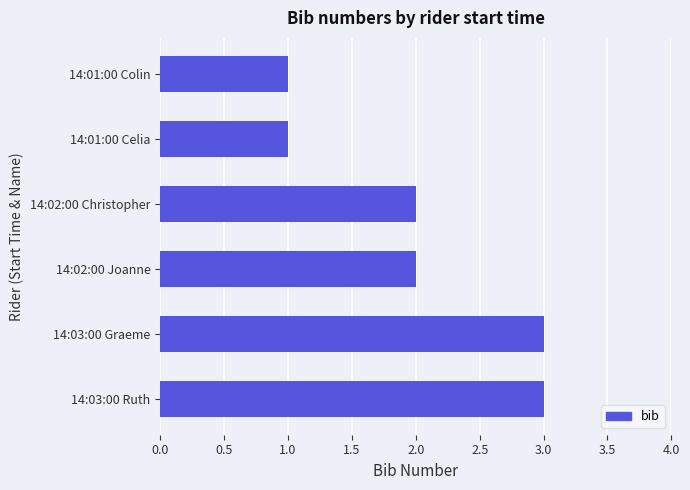

What is the sum of all values?

12